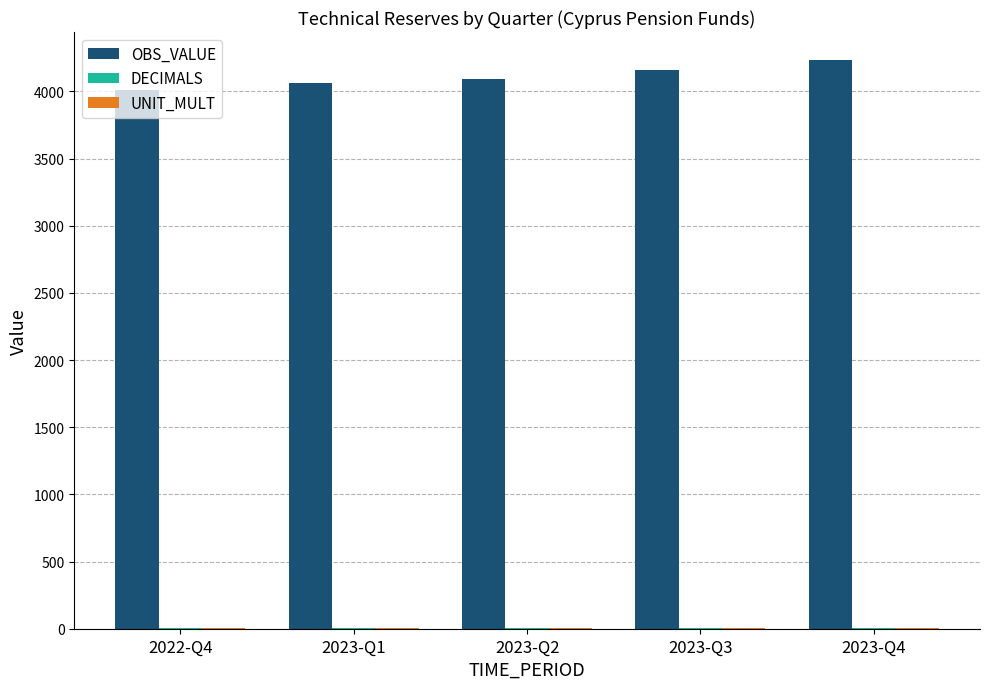

Which series changed the most between 2022-Q4 and 2023-Q3?

OBS_VALUE